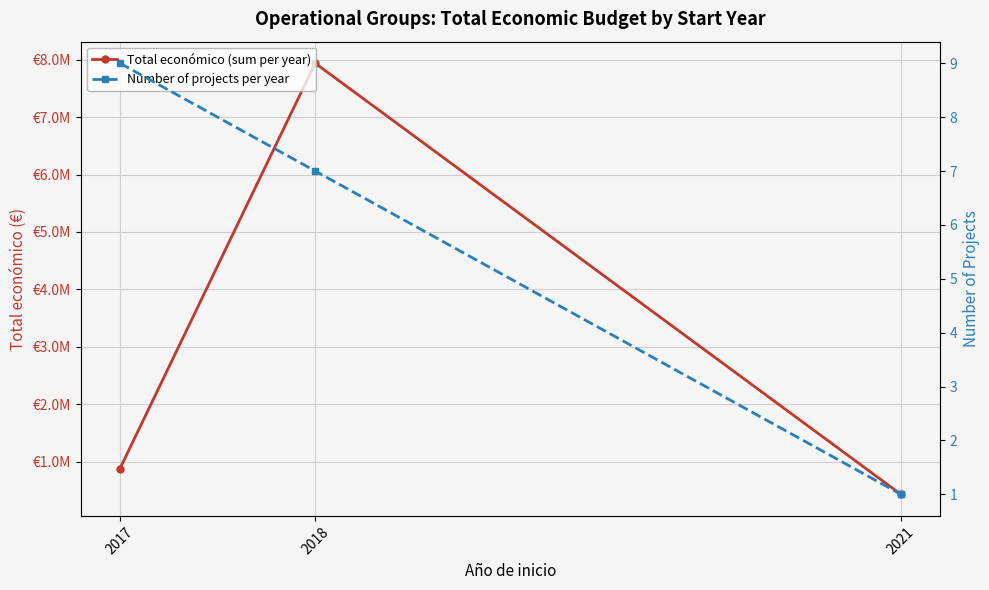

Which series has the largest total across all categories?

Total económico (sum per year)